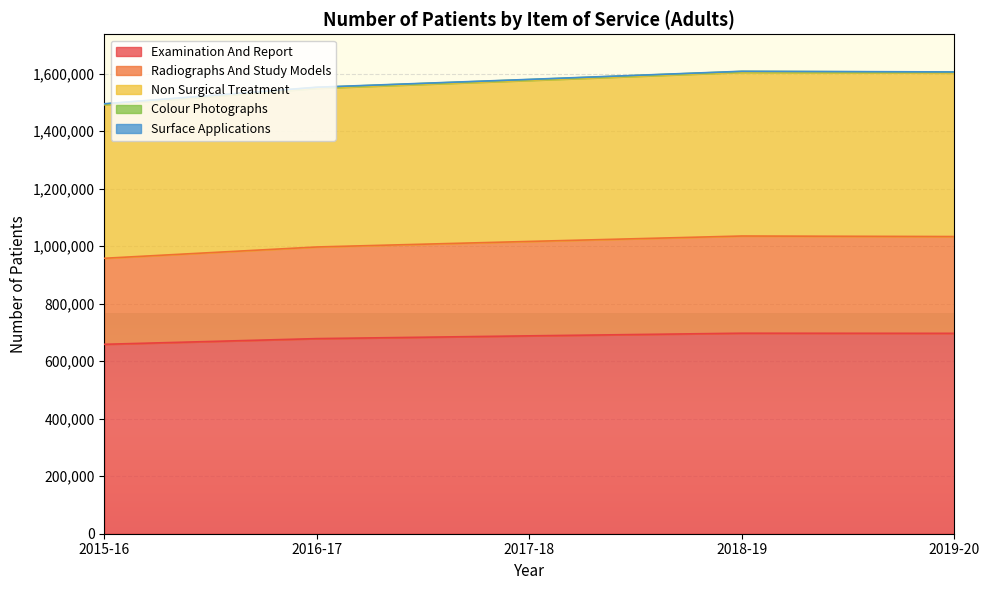

At which category does Examination And Report reach its first local peak?

2018-19